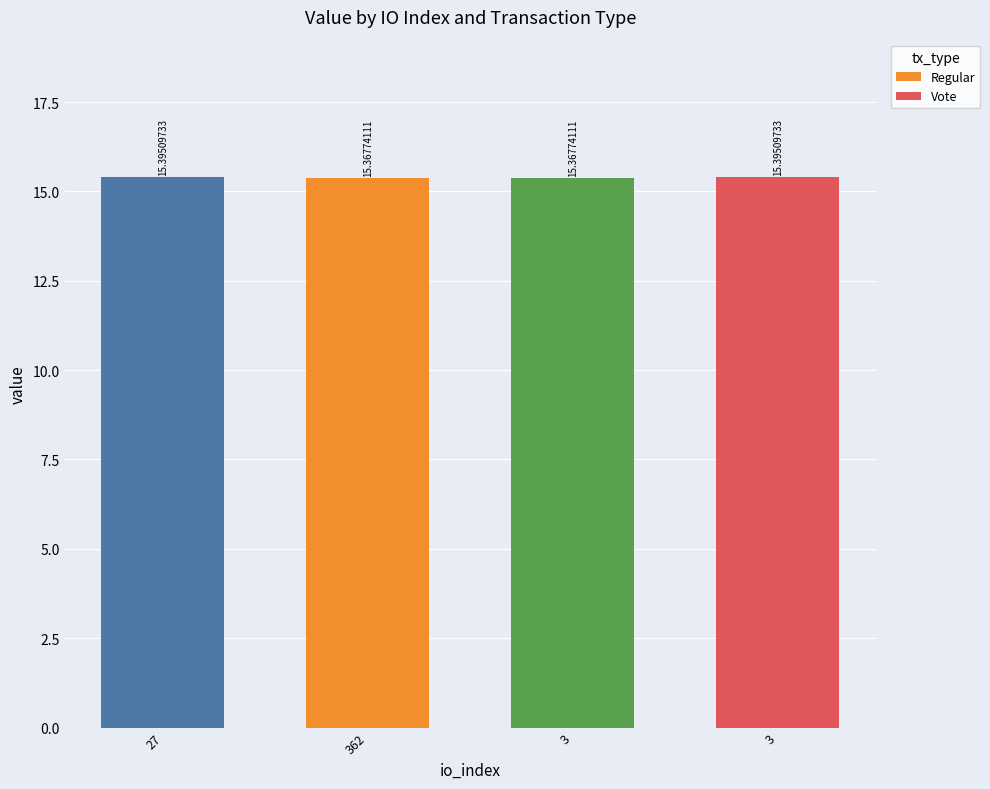

Reading left to right, what are all the values shown in this chart?

15.4	15.4	15.4	15.4